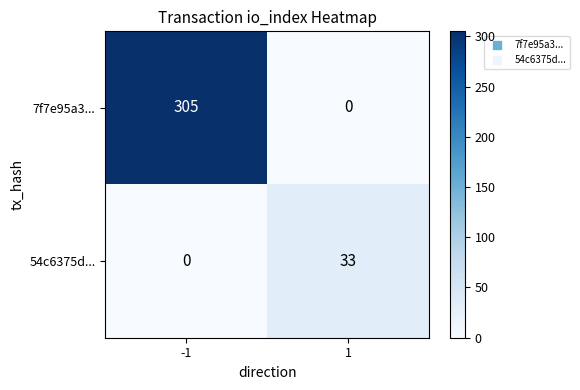

Count the number of data series in this chart.

2